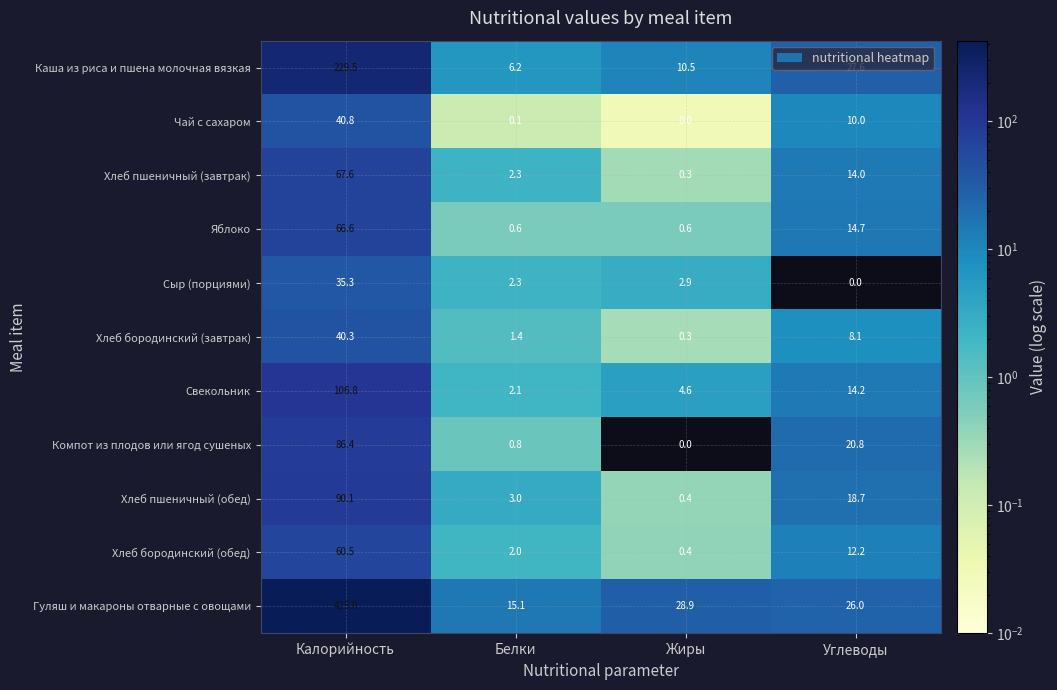

At how many categories does at least one series exceed 89?

1